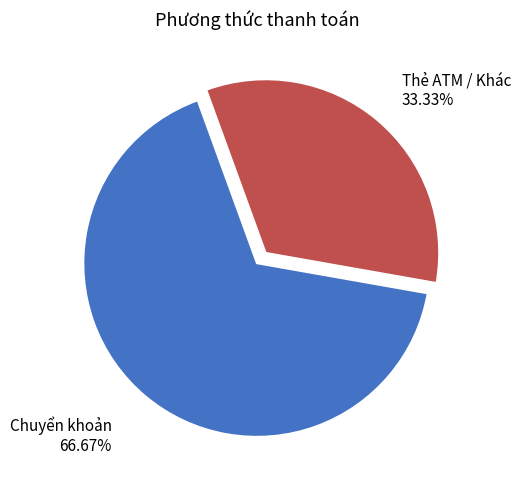

Which slice is the largest?

Chuyển khoản